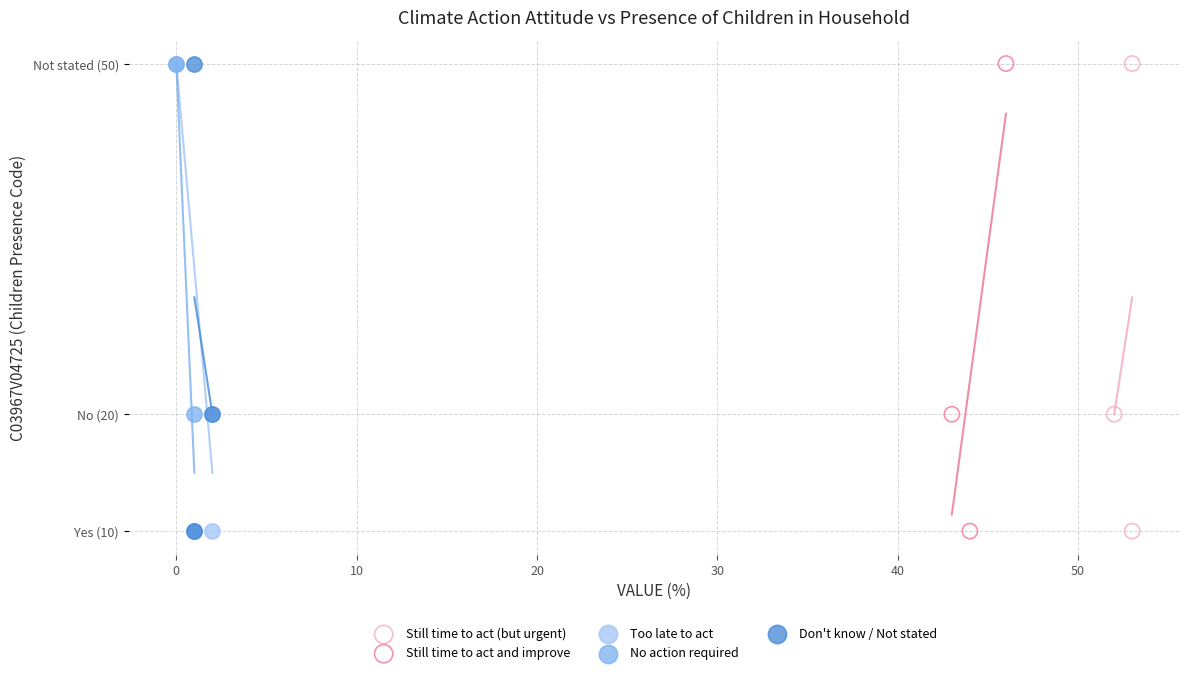

What are all the series names shown in the legend?

Still time to act (but urgent), Still time to act and improve, Too late to act, No action required, Don't know / Not stated